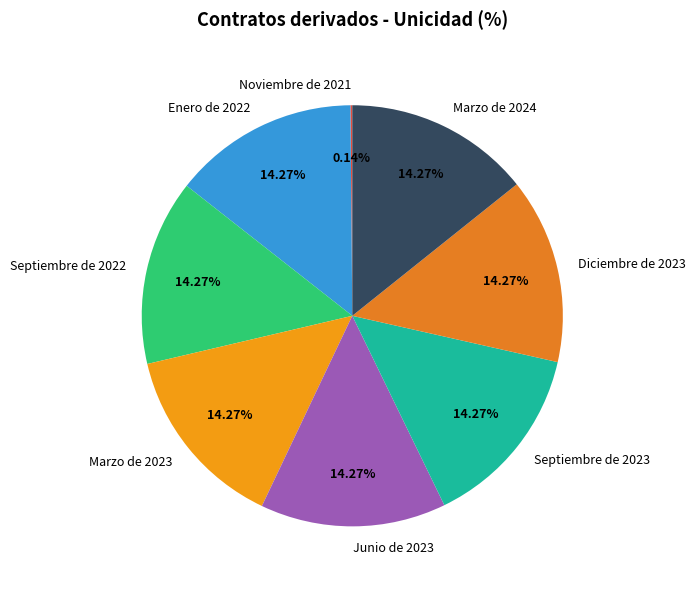

Approximately how many times larger is the value at Junio de 2023 compared to Septiembre de 2023?

1.0